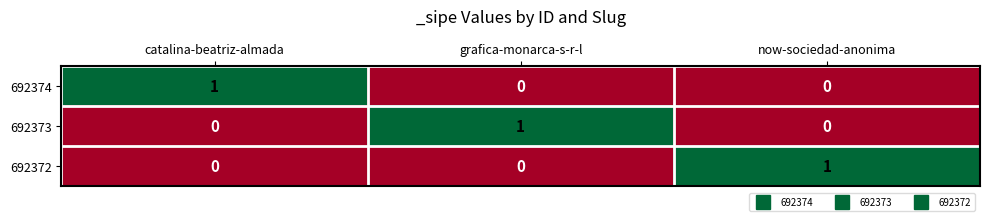

Count the 692373 values in the range 0 to 1.

3